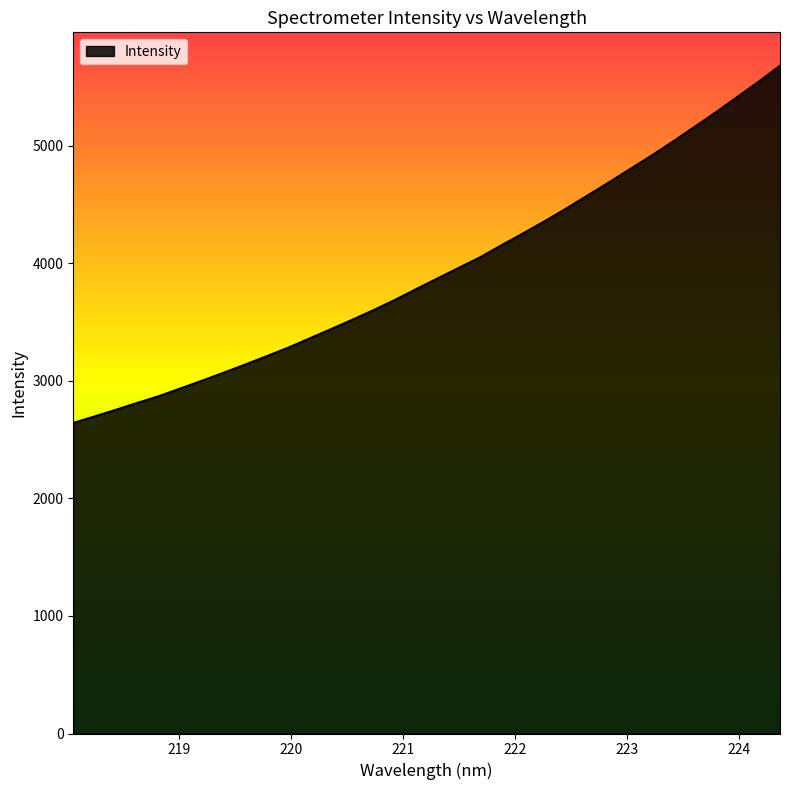

What is the difference between the maximum and minimum values?

3038.9